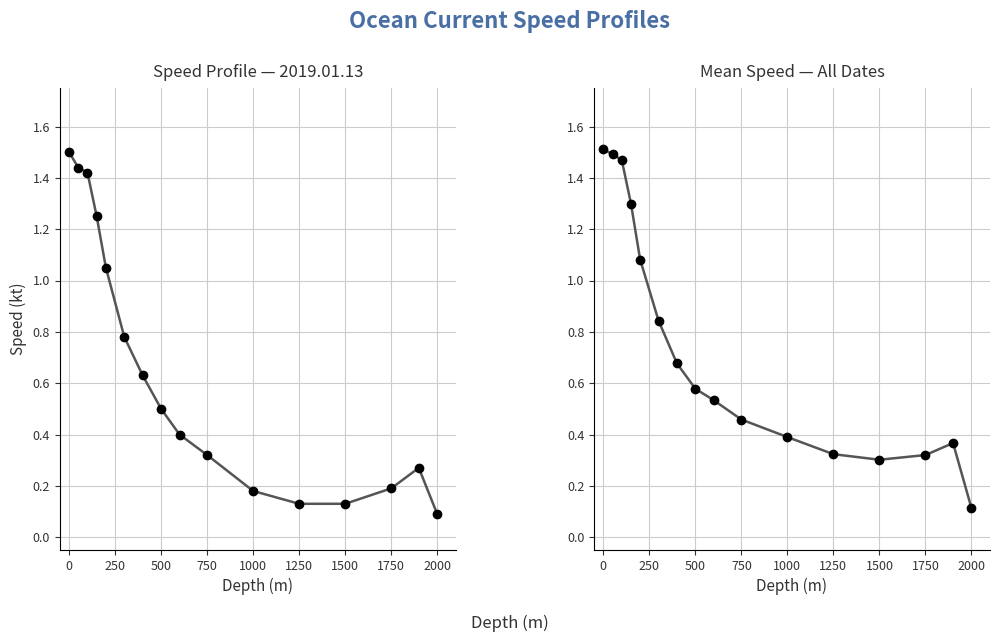

Where is the first local minimum for Mean speed (all dates)?

1500